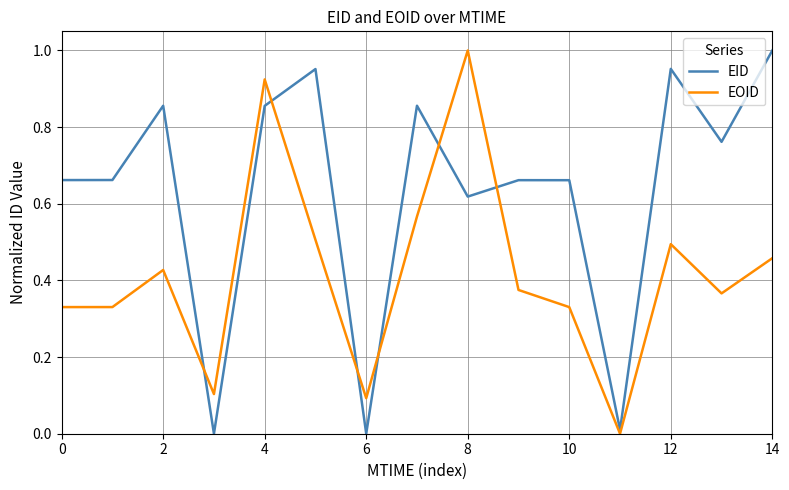

List the series in order of their overall mean, lowest first.

EOID, EID